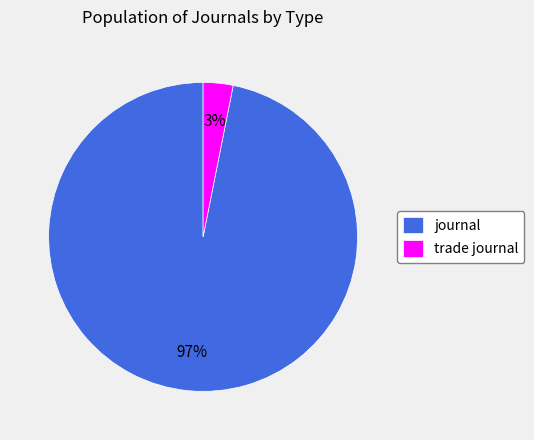

Is it true that trade journal is 17% of the pie?

False